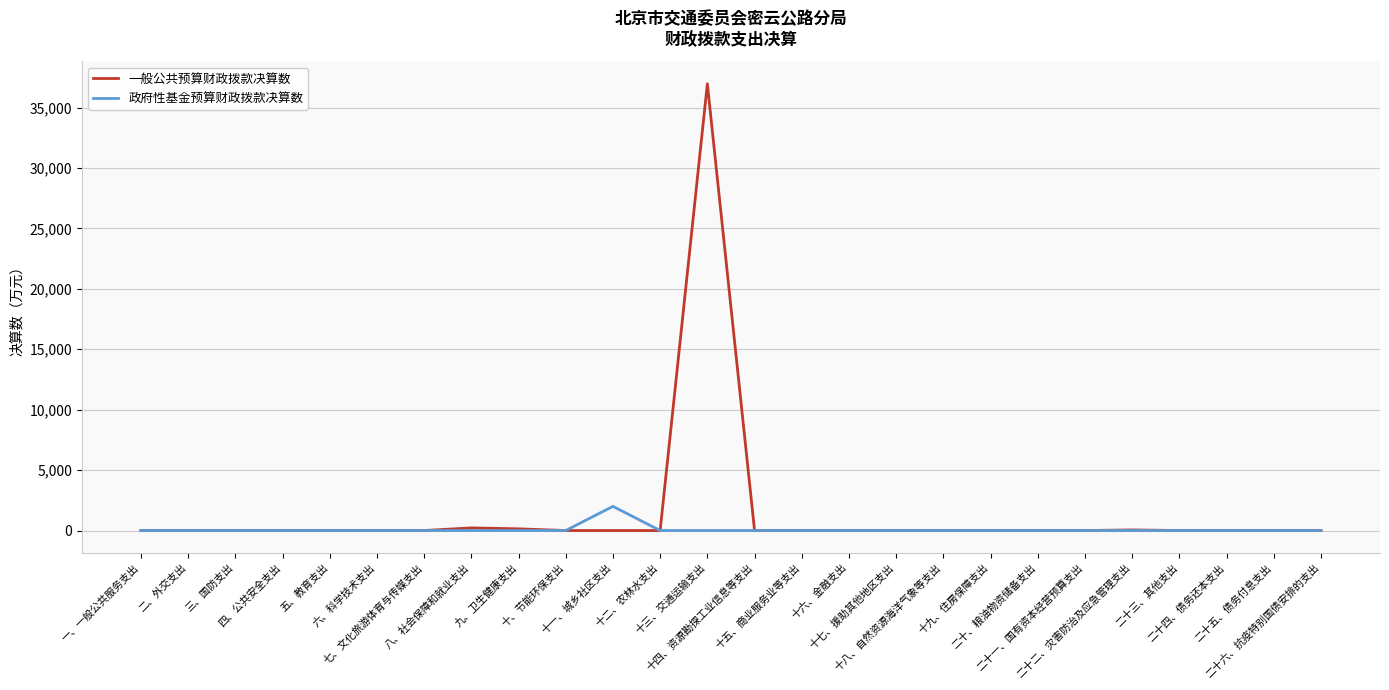

Which series has the largest range (max minus min)?

一般公共预算财政拨款决算数